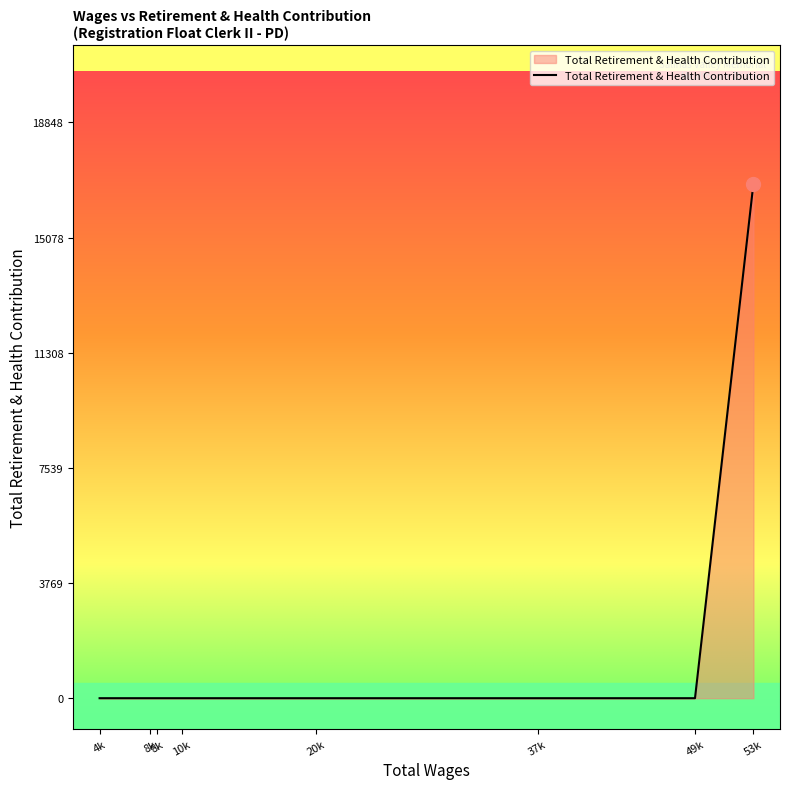

Where is the data nearest to the value 8424?

53465.0